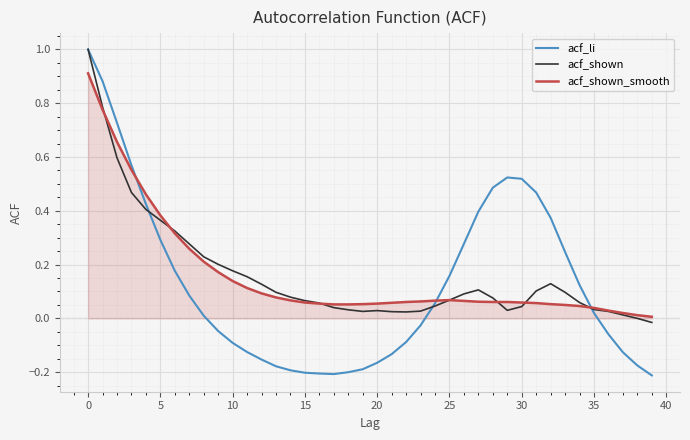

Which series has the largest range (max minus min)?

acf_li